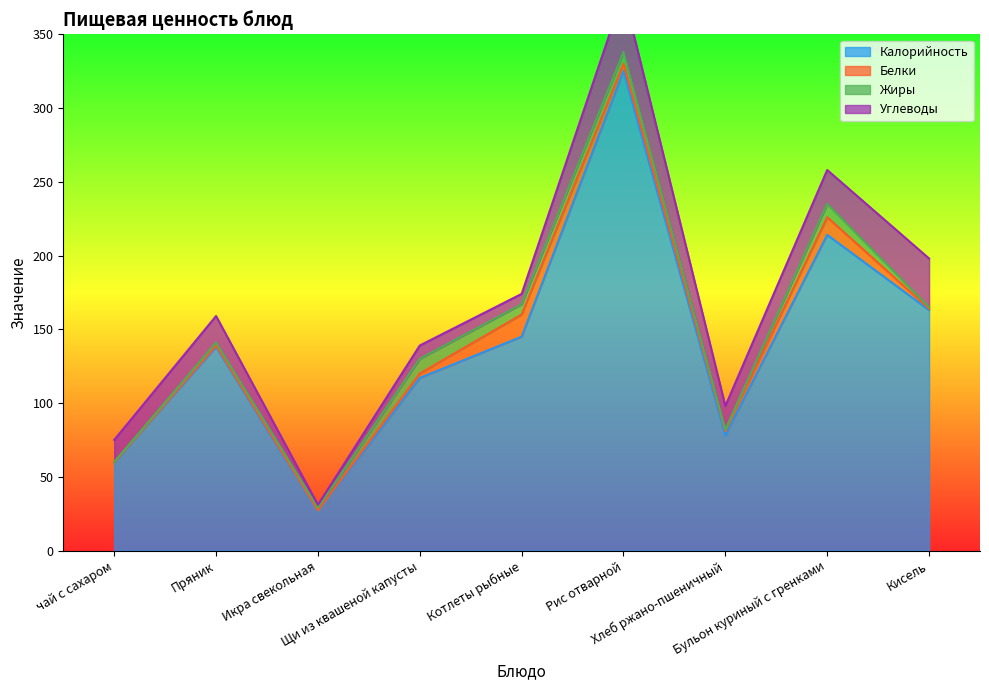

Reading left to right, transcribe all the data shown in this chart.

Калорийность: чай с сахаром=60	Пряник=138	Икра свекольная=26	Щи из квашеной капусты=117	Котлеты рыбные=145	Рис отварной=325	Хлеб ржано-пшеничный=78	Бульон куриный с гренками=214	Кисель=163
Белки: чай с сахаром=0	Пряник=1	Икра свекольная=1	Щи из квашеной капусты=3	Котлеты рыбные=15	Рис отварной=5	Хлеб ржано-пшеничный=3	Бульон куриный с гренками=12	Кисель=1
Жиры: чай с сахаром=0	Пряник=2	Икра свекольная=2	Щи из квашеной капусты=10	Котлеты рыбные=7	Рис отварной=8	Хлеб ржано-пшеничный=1	Бульон куриный с гренками=9	Кисель=1
Углеводы: чай с сахаром=15	Пряник=18	Икра свекольная=2	Щи из квашеной капусты=9	Котлеты рыбные=7	Рис отварной=40	Хлеб ржано-пшеничный=16	Бульон куриный с гренками=23	Кисель=33